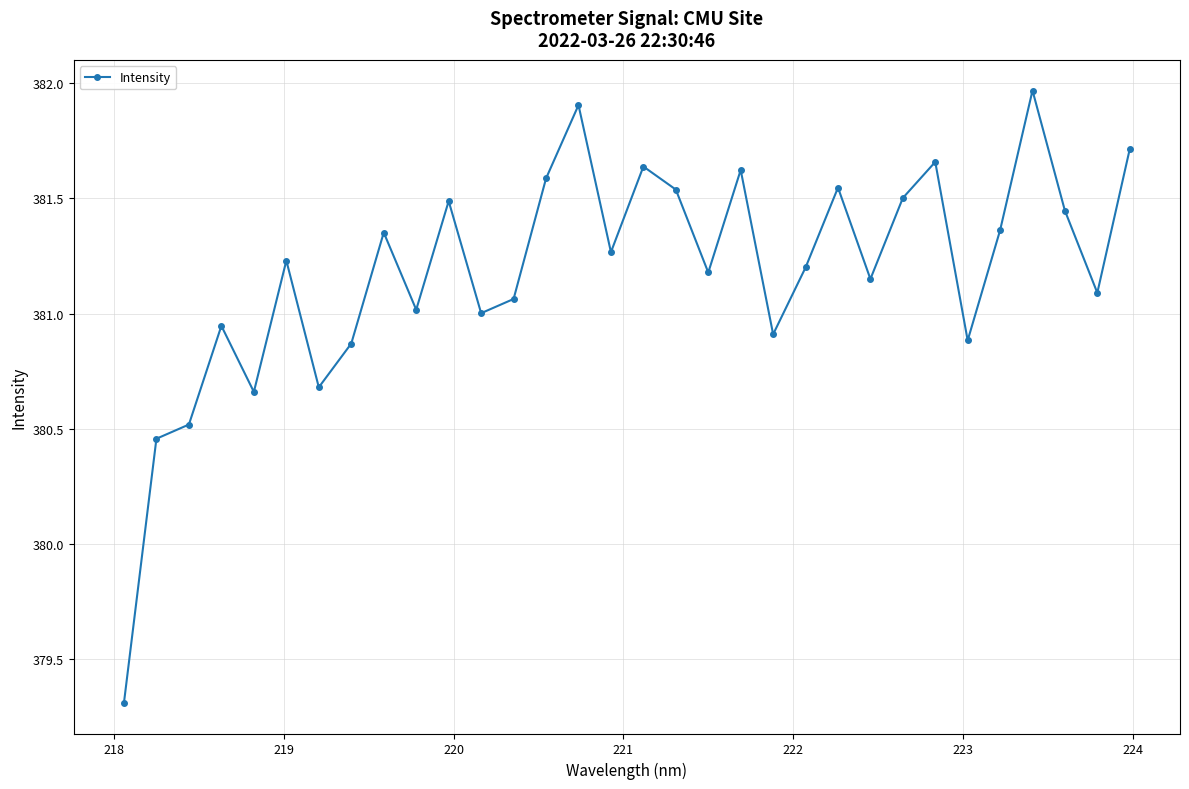

How many interior local peaks (higher than both neighbors) does the data have?

10